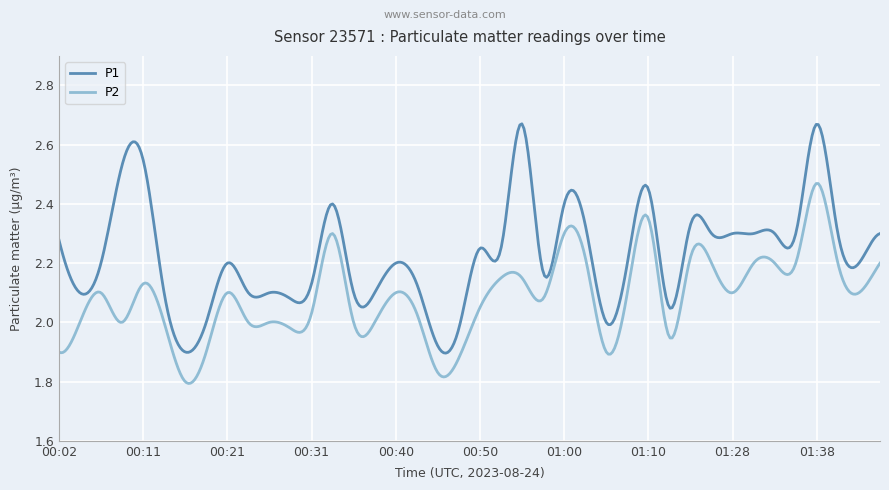

Rank the series by their average value, from highest to lowest.

P1, P2